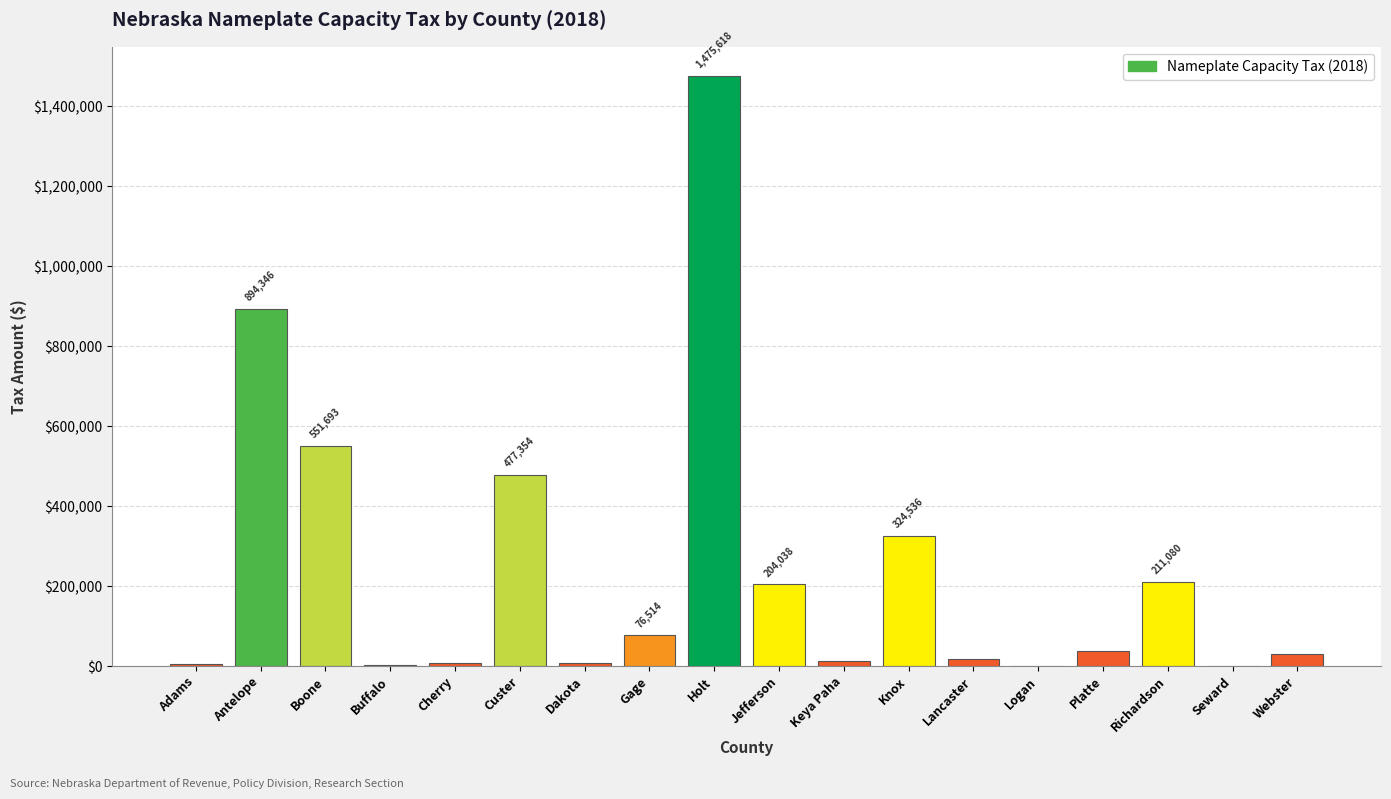

Where does the data first go above 36690?

Antelope